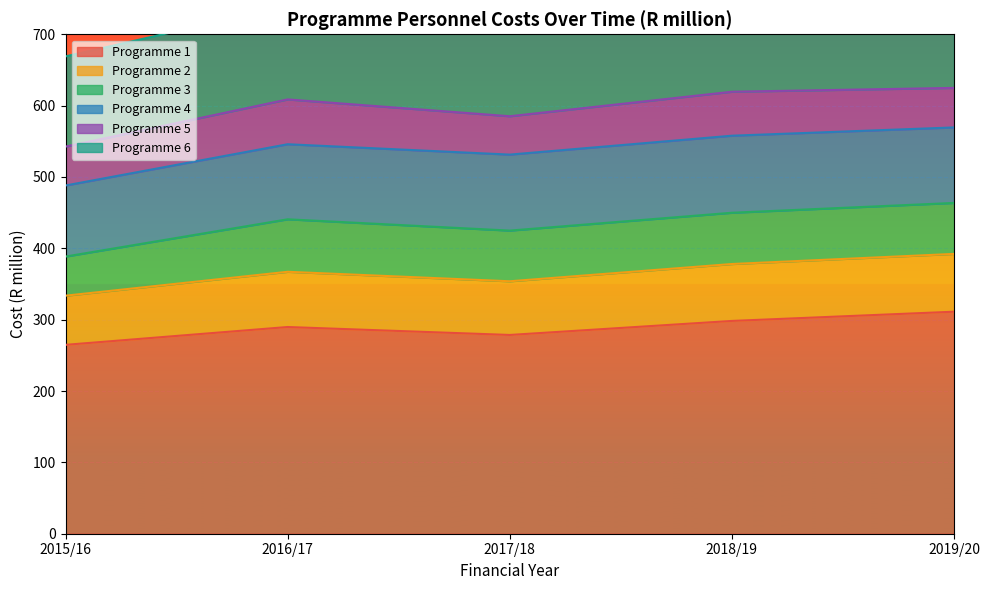

What are all the series names shown in the legend?

Programme 1, Programme 2, Programme 3, Programme 4, Programme 5, Programme 6